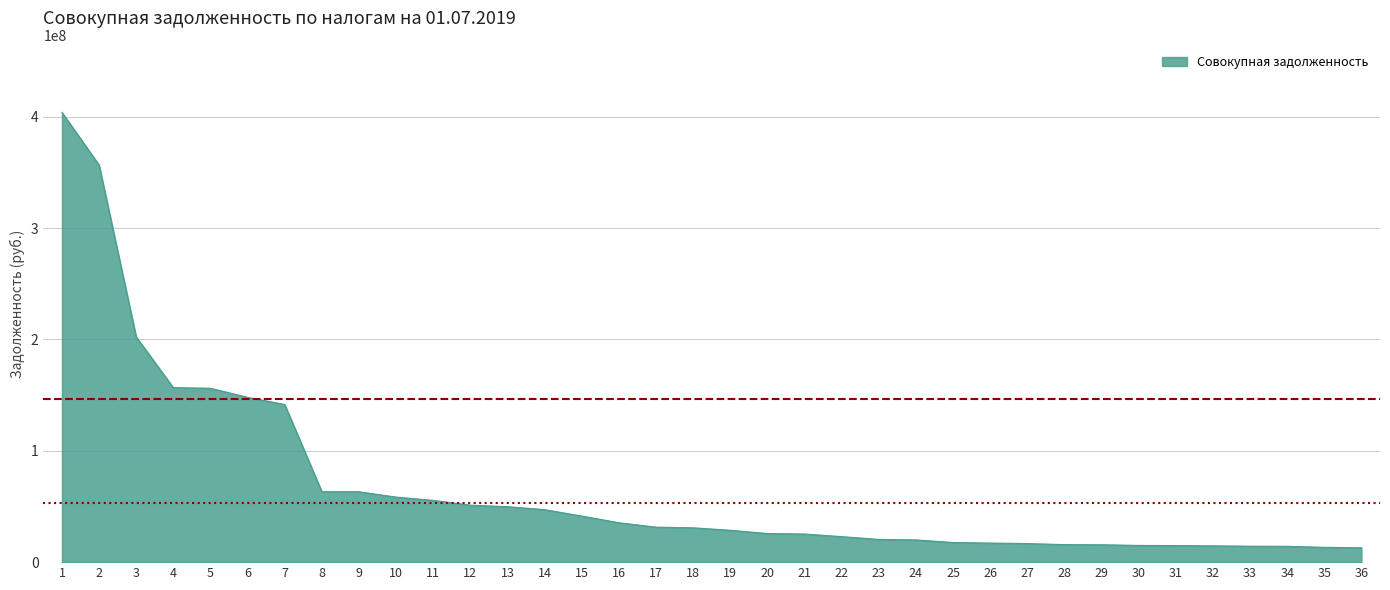

What is the greatest value displayed?

404027143.6